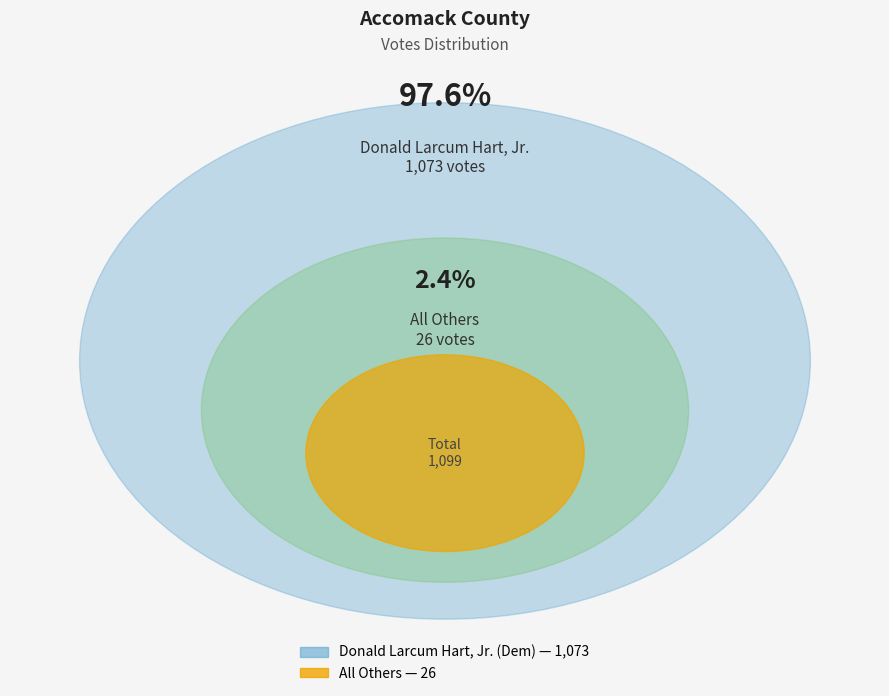

What is the change in value from Donald Larcum Hart, Jr. (Democratic) to All Others?

-1047